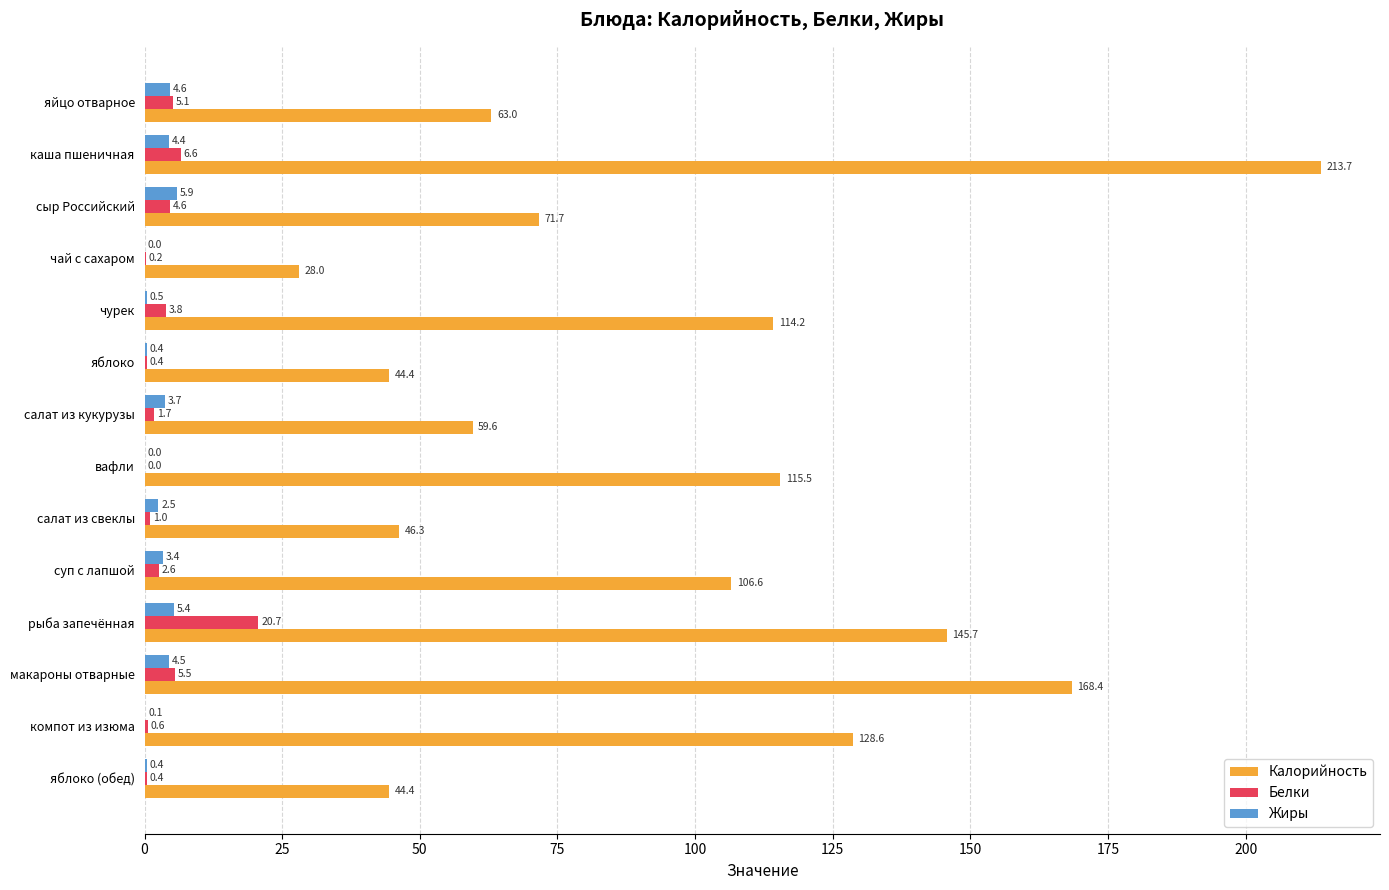

Where is Жиры nearest to the value 2?

салат из свеклы